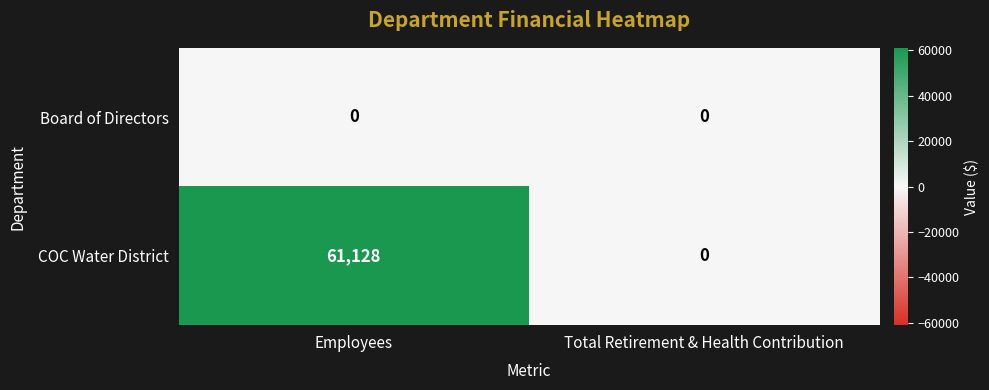

The value of COC Water District at Total Retirement & Health Contribution is 26228. True or false?

False